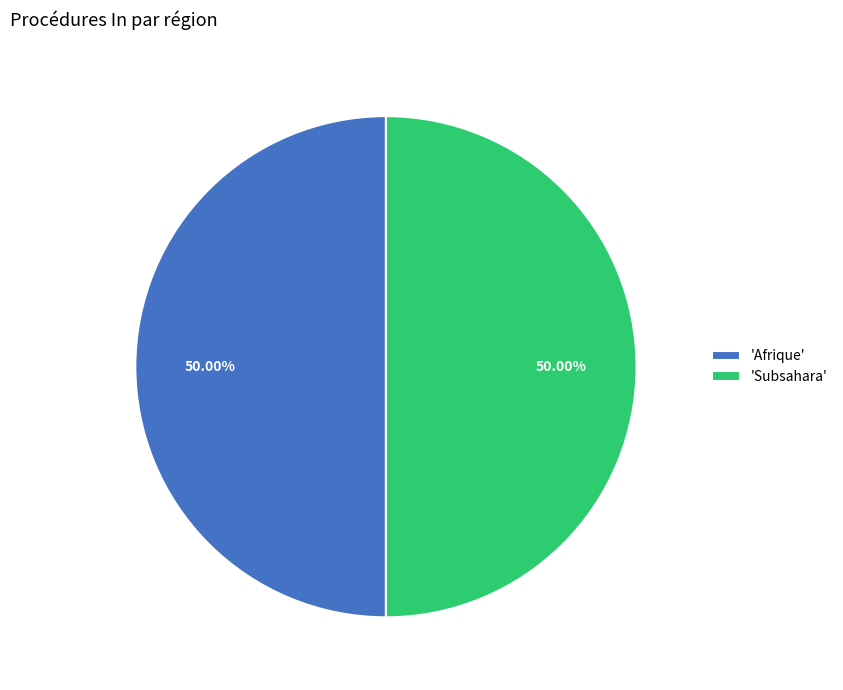

To the nearest percent, what is the difference between the largest and smallest slice percentages?

0%